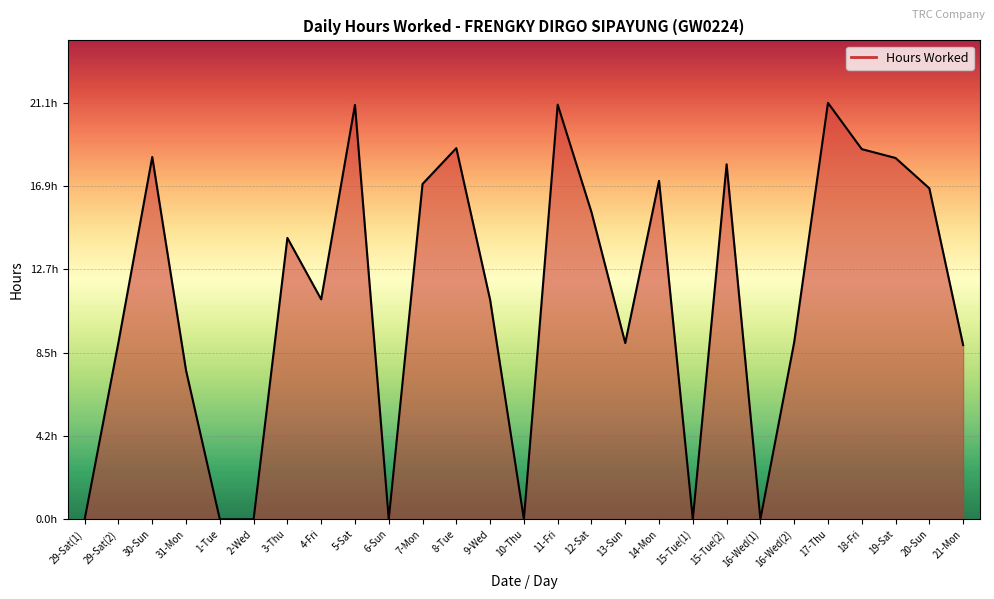

Does the chart display data point markers on the line(s)?

No